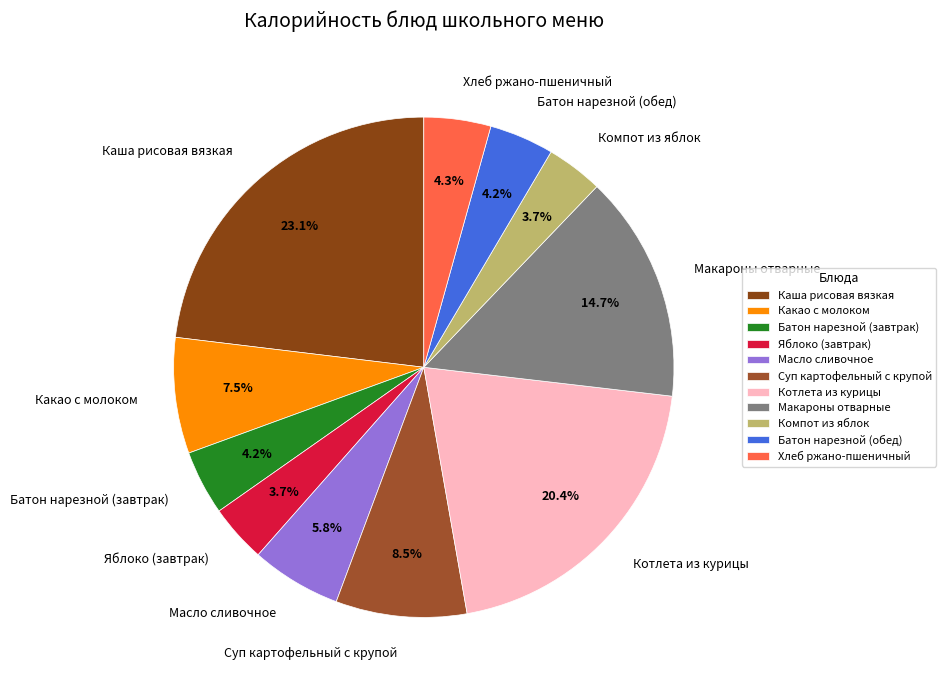

To the nearest percent, what percentage of the pie is Батон нарезной (обед)?

4%